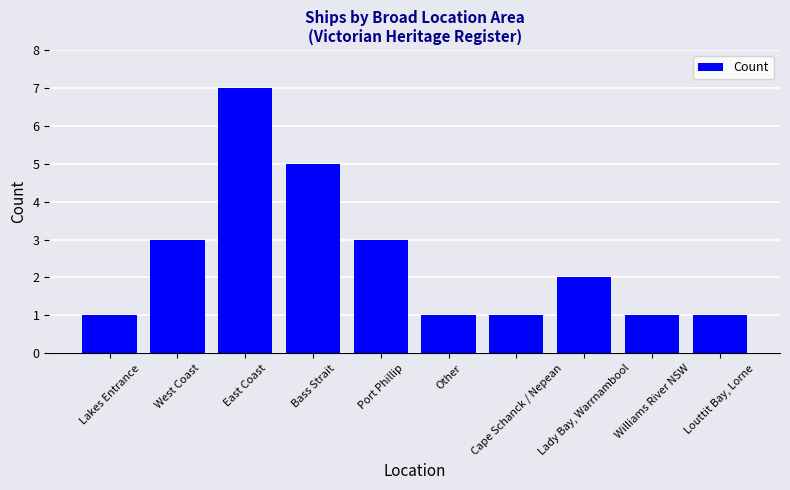

Reading left to right, transcribe all the data shown in this chart.

Lakes Entrance=1	West Coast=3	East Coast=7	Bass Strait=5	Port Phillip=3	Other=1	Cape Schanck / Nepean=1	Lady Bay, Warrnambool=2	Williams River NSW=1	Louttit Bay, Lorne=1